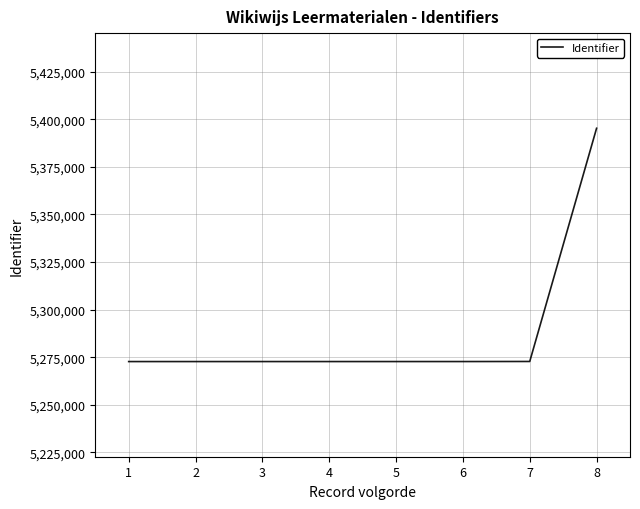

What is the greatest value displayed?

5395266